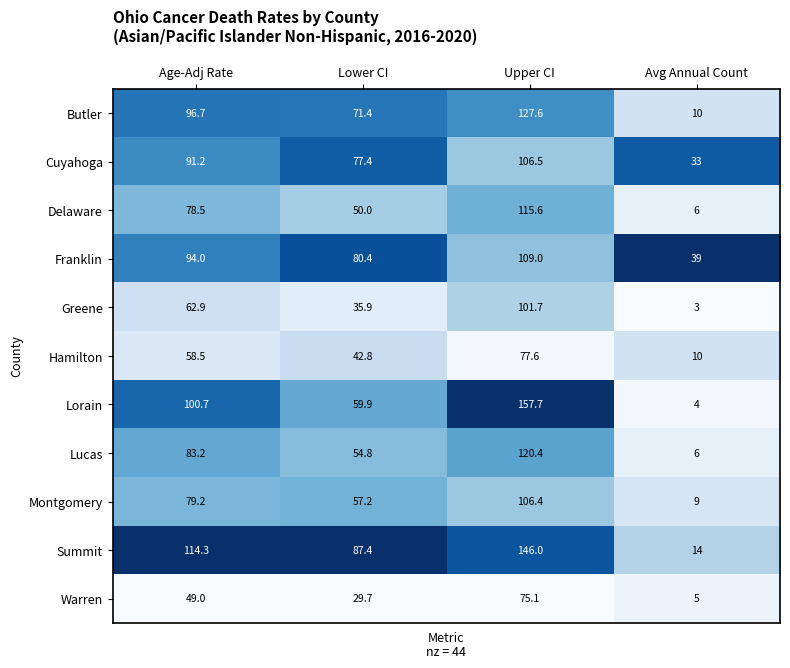

Where is Hamilton nearest to the value 43?

Lower CI